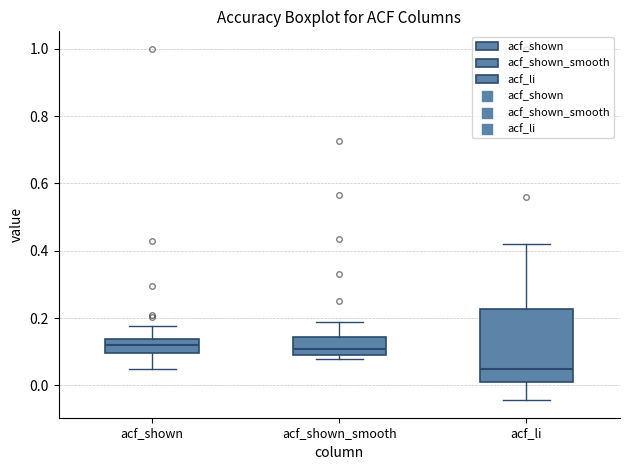

Reading left to right, transcribe this box plot: for each box, give where its median line is, the range the box spans, and where its two whiskers end, as read against the y-axis. The values are not printed on the chart, so give them approximately, as read against the axis.

acf_shown: median 0.12, box 0.10 to 0.14, whiskers 0.06 to 0.18
acf_shown_smooth: median 0.10 (just above the box's lower edge), box 0.10 to 0.14, whiskers 0.08 to 0.18
acf_li: median 0.04, box 0.02 to 0.22, whiskers -0.04 to 0.42